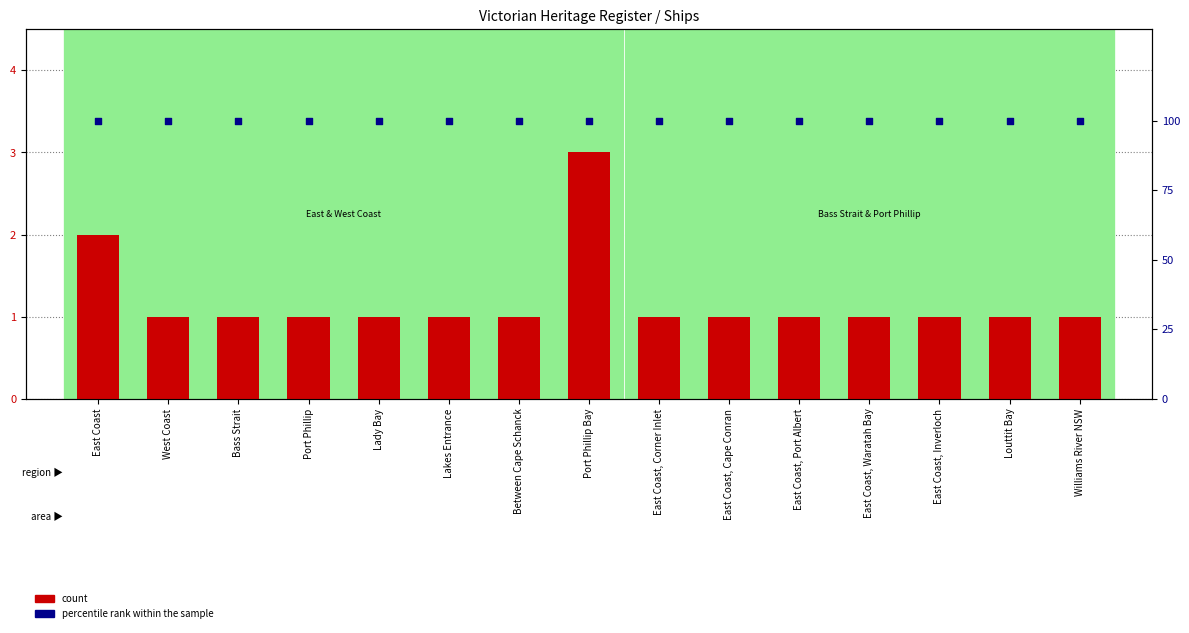

What is the total value across all series at East Coast, Cape Conran?

101